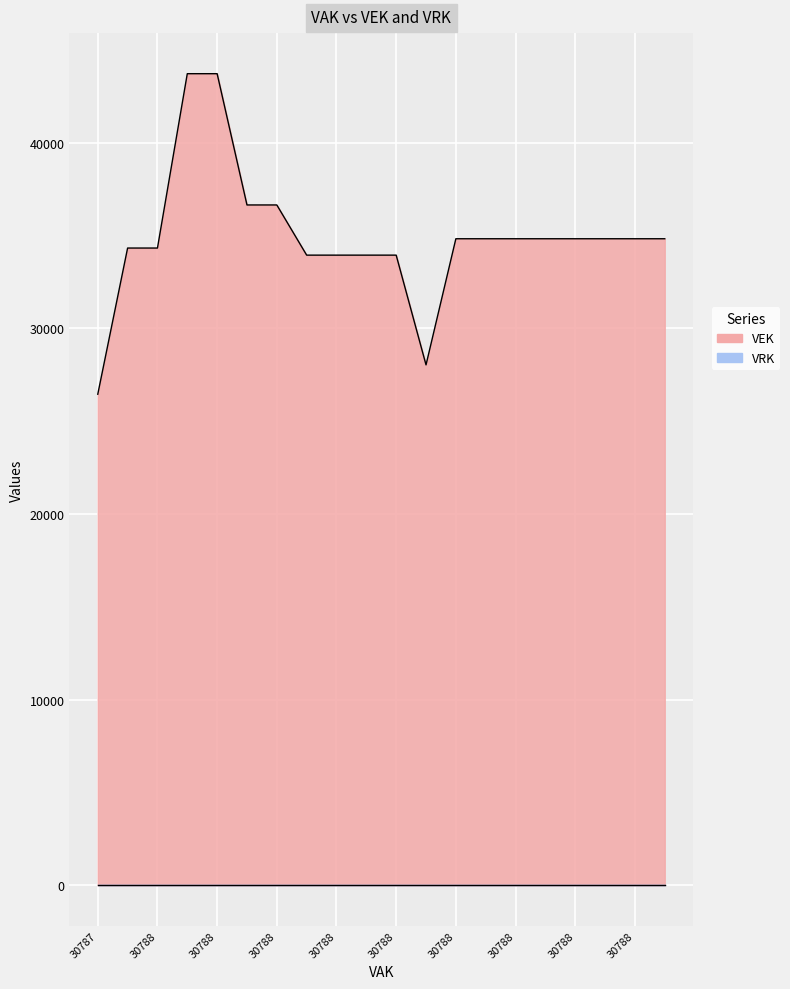

Does the chart display data point markers on the line(s)?

No